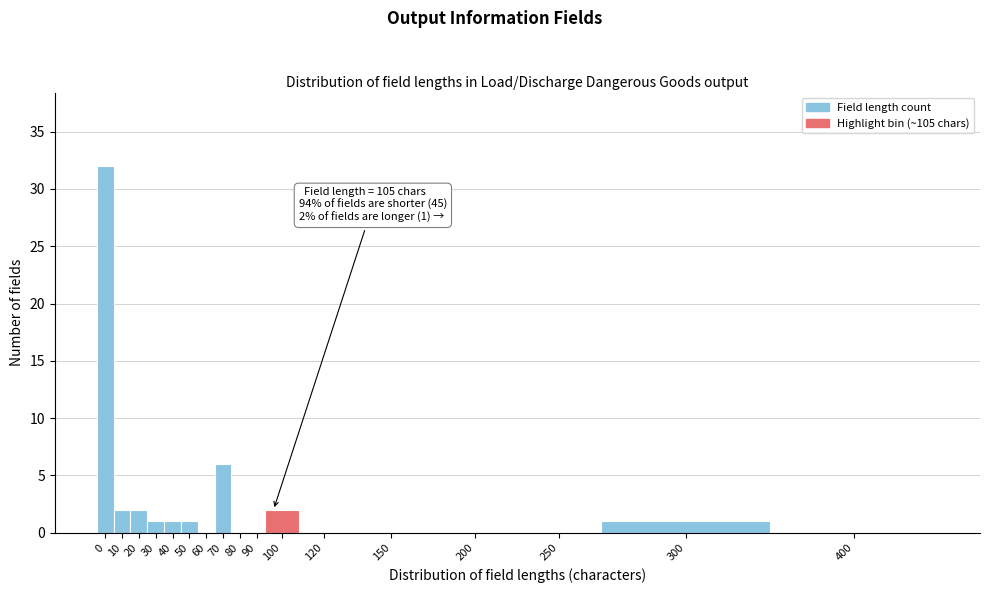

Reading right to left, transcribe all the data shown in this chart.

400=0	300=1	250=0	200=0	150=0	120=0	100=2	90=0	80=0	70=6	60=0	50=1	40=1	30=1	20=2	10=2	0=32